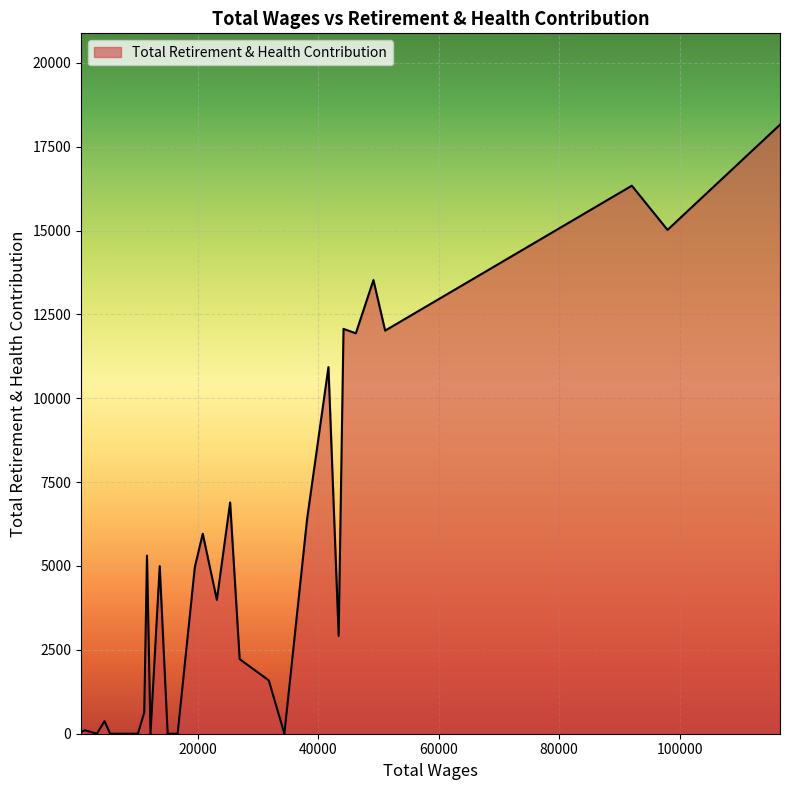

What is the difference between the maximum and minimum values?

18156